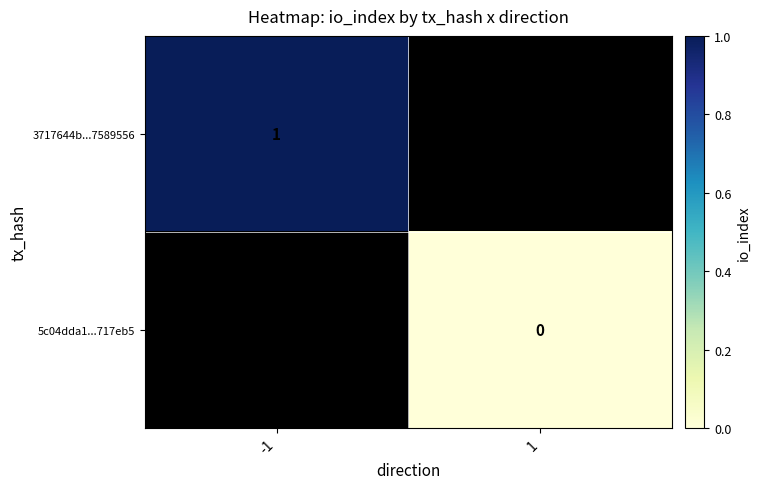

Is the value of 3717644b...7589556 at -1 greater than the value of 5c04dda1...717eb5 at 1?

Yes